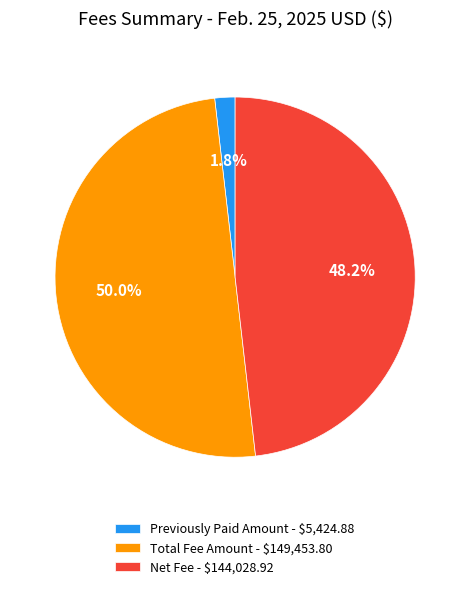

What is the majority slice?

Total Fee Amount - $149,453.80